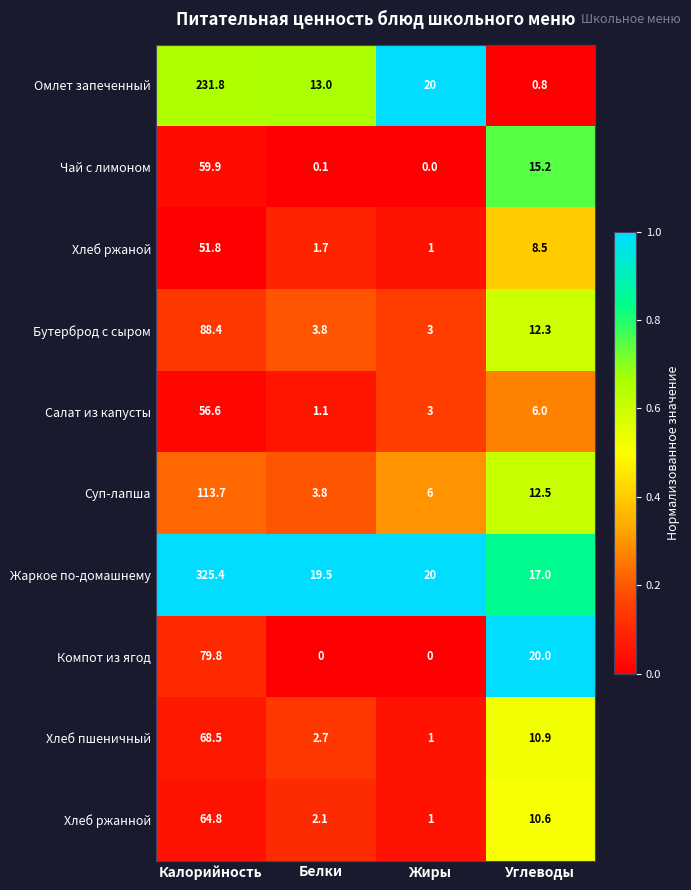

What is the sum of the Суп-лапша values at Жиры and Углеводы?

18.5